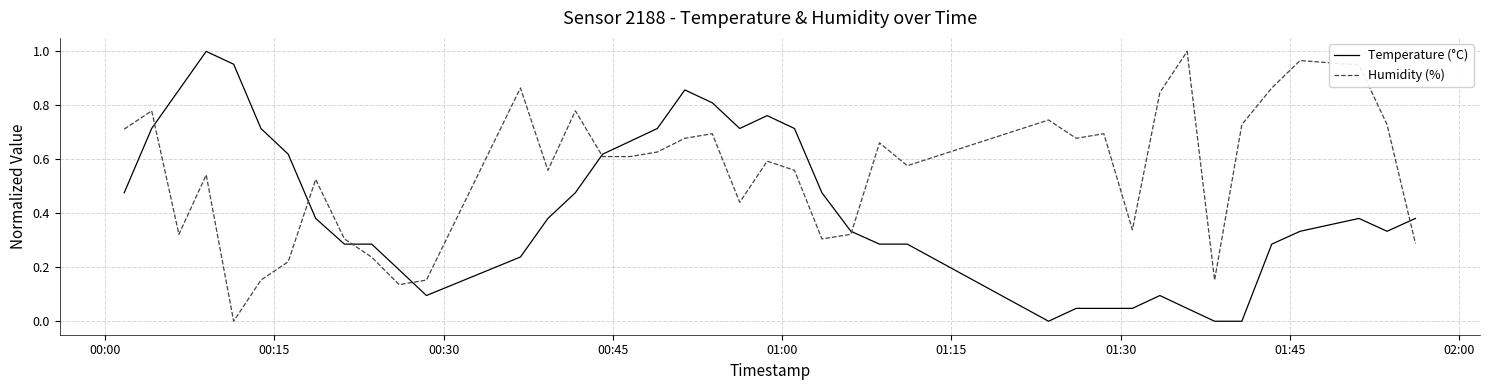

Which series has the largest total across all categories?

Humidity (%)